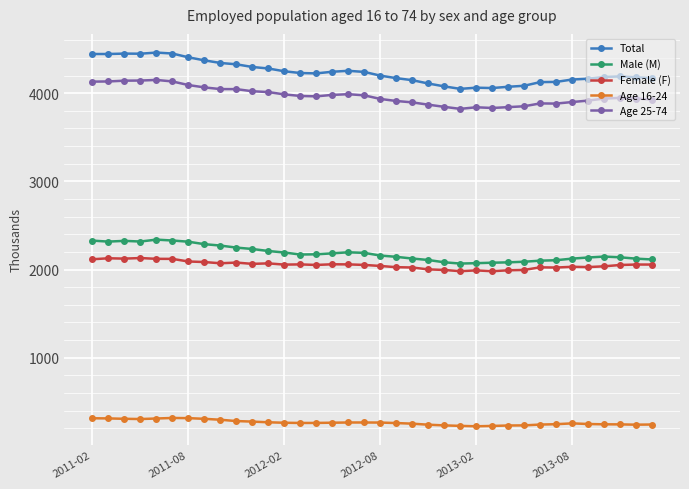

True or false: Age 16-24 has more than 0 interior local peaks.

True